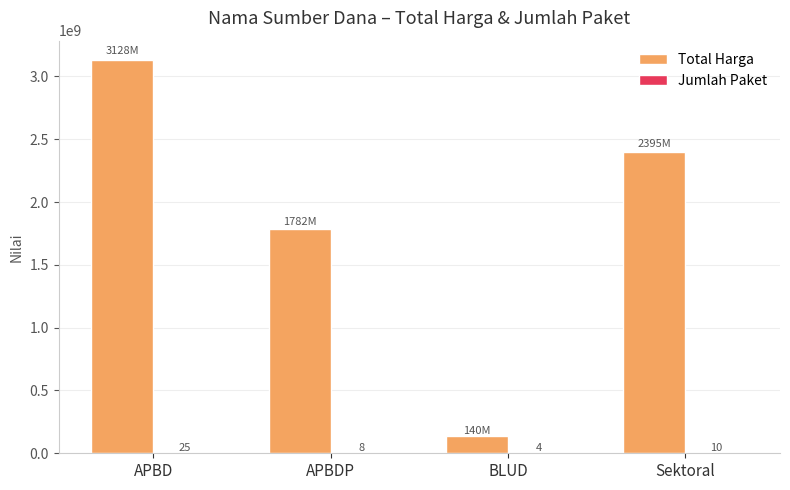

What is the sum of all Total Harga values?

7445048155